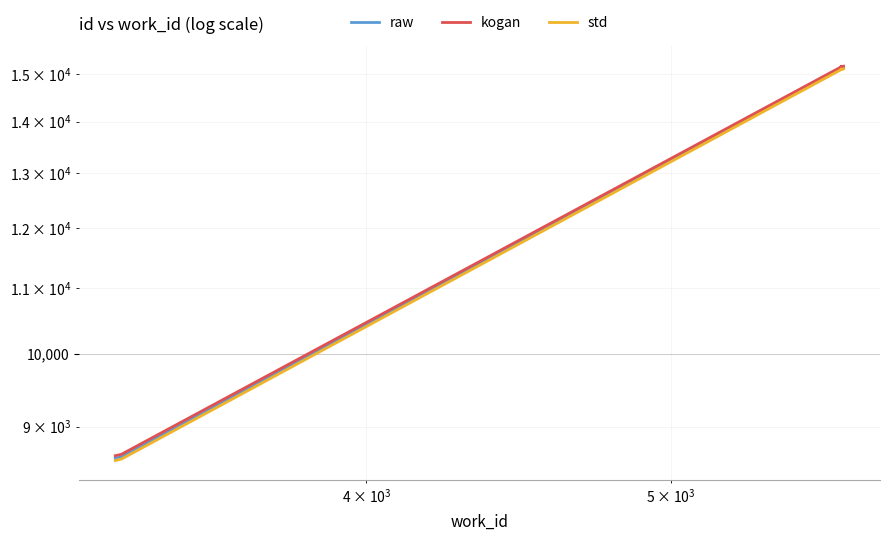

Does the chart display data point markers on the line(s)?

No